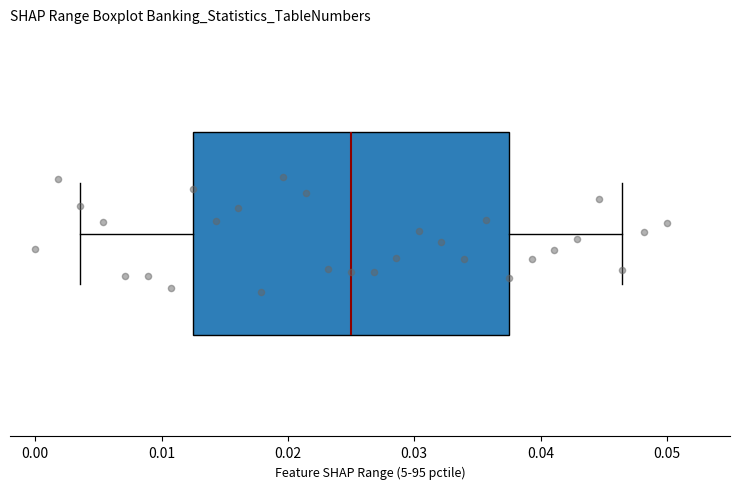

Where does the left whisker of the box end on the x-axis? The values are not printed on the chart, so give them approximately, as read against the axis.

0.004